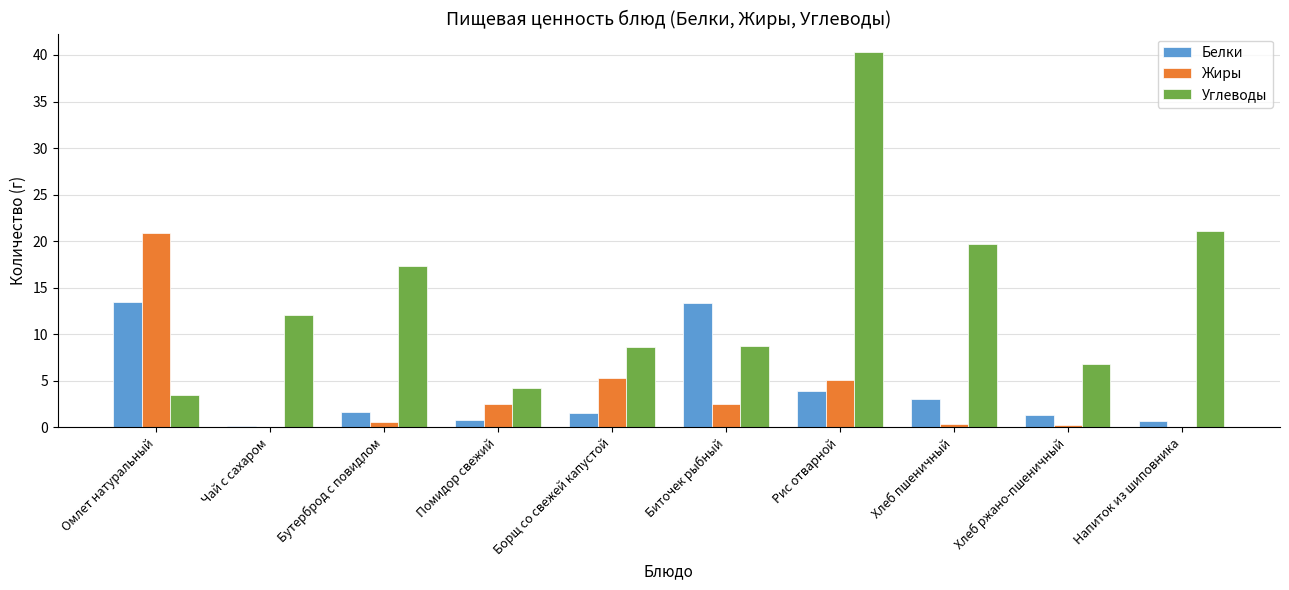

The value of Углеводы at Борщ со свежей капустой is 8.7. True or false?

True